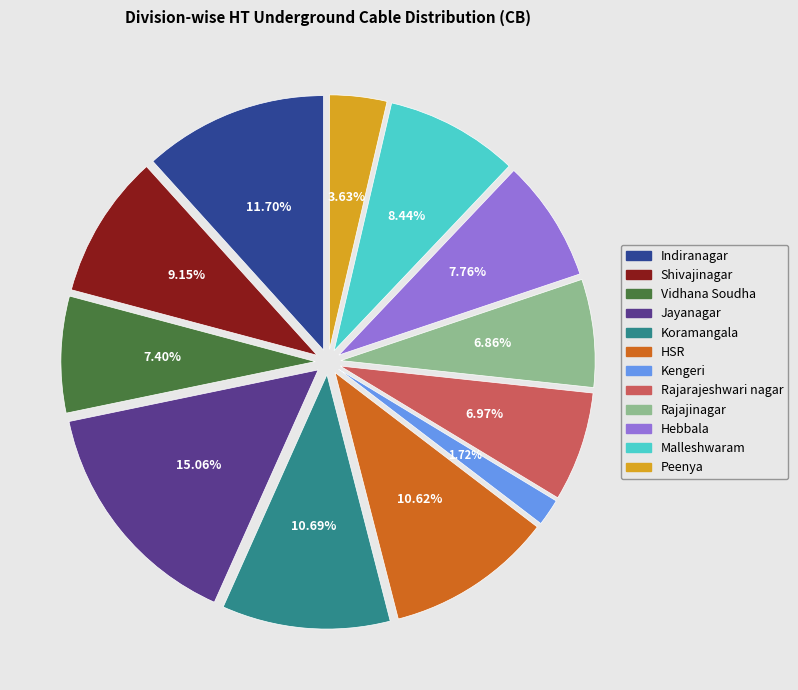

Is the sum of Hebbala and Indiranagar greater than half?

No